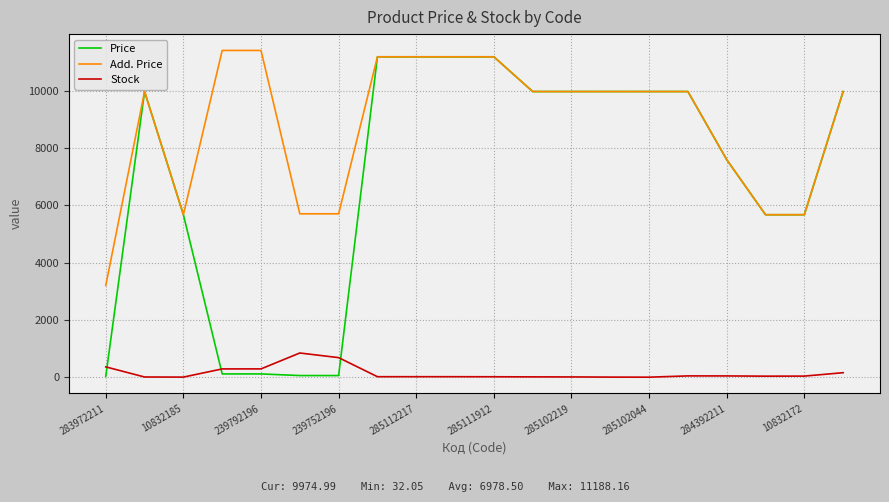

Which series has the largest range (max minus min)?

Price